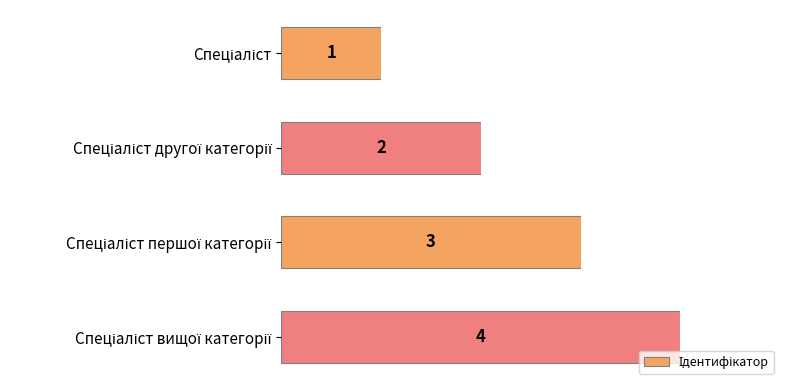

What is the value of the 3rd bar from the top?

3